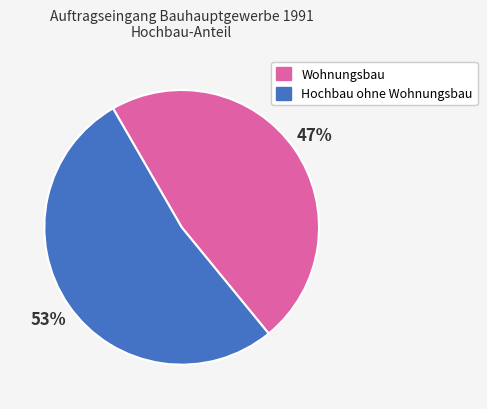

Is the sum of Wohnungsbau and Hochbau ohne Wohnungsbau greater than half?

Yes